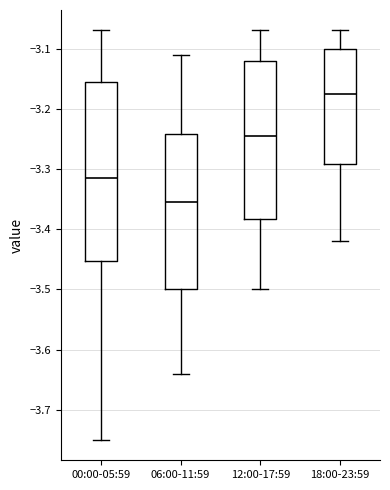

Reading left to right, read every box against the y-axis: the position of its median line, the range the box covers, and the ends of its whiskers. The values are not printed on the chart, so give them approximately, as read against the axis.

00:00-05:59: median -3.31, box -3.45 to -3.15, whiskers -3.75 to -3.07
06:00-11:59: median -3.35, box -3.50 to -3.24, whiskers -3.64 to -3.11
12:00-17:59: median -3.24, box -3.38 to -3.12, whiskers -3.50 to -3.07
18:00-23:59: median -3.17, box -3.29 to -3.10, whiskers -3.42 to -3.07